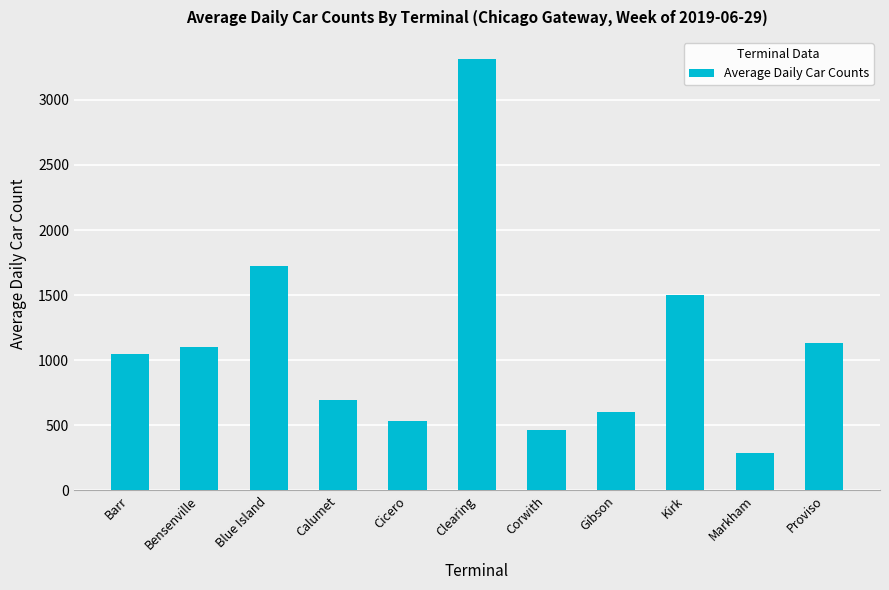

Which category has the lowest value across all series?

Markham